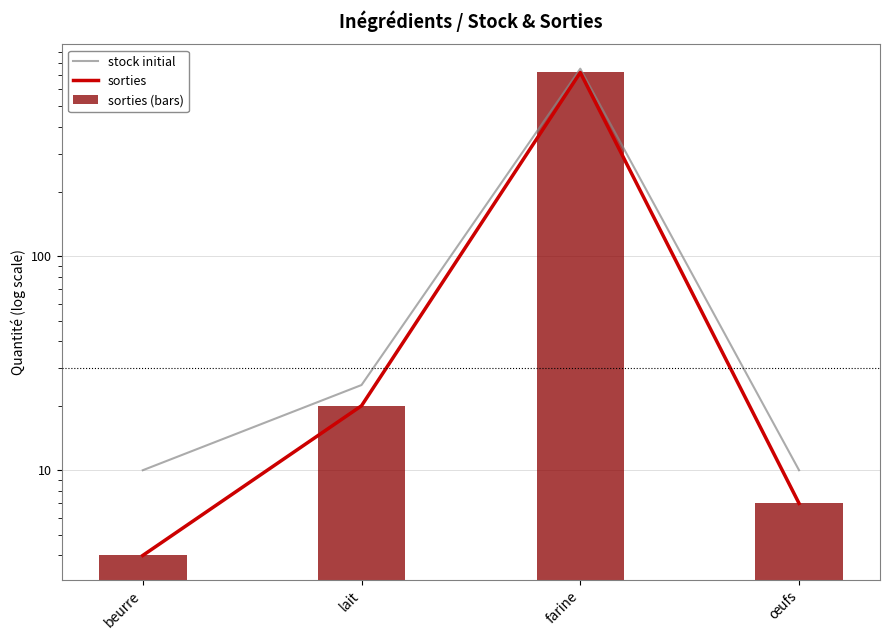

What is the difference between the second highest and minimum values in the stock initial series?

15